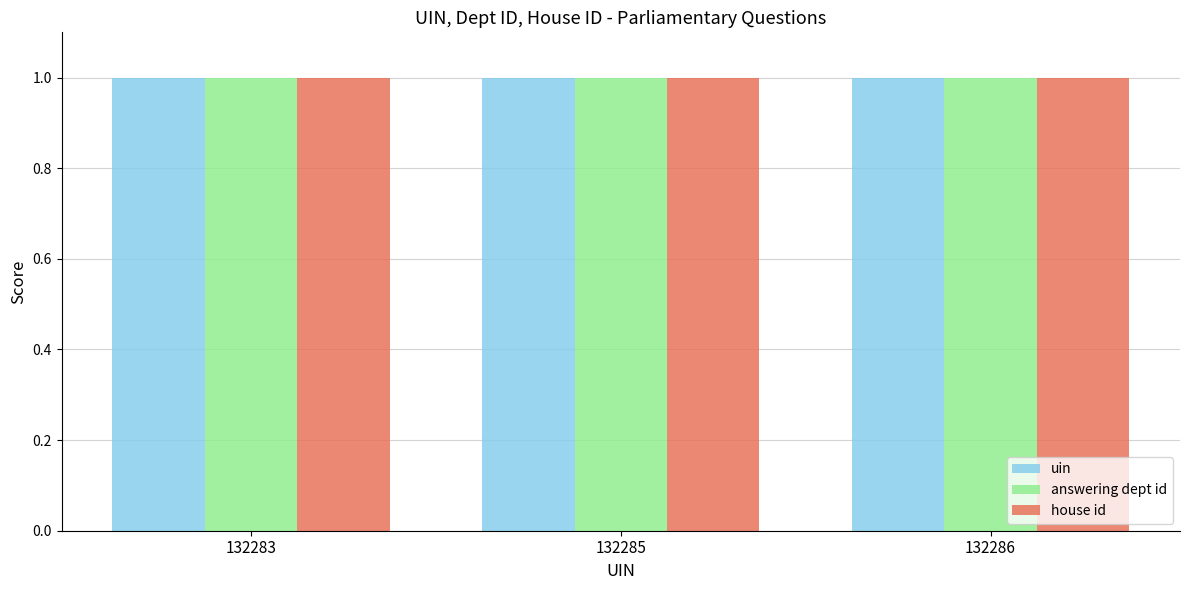

Is it true that uin equals 0.3 at 132285?

False